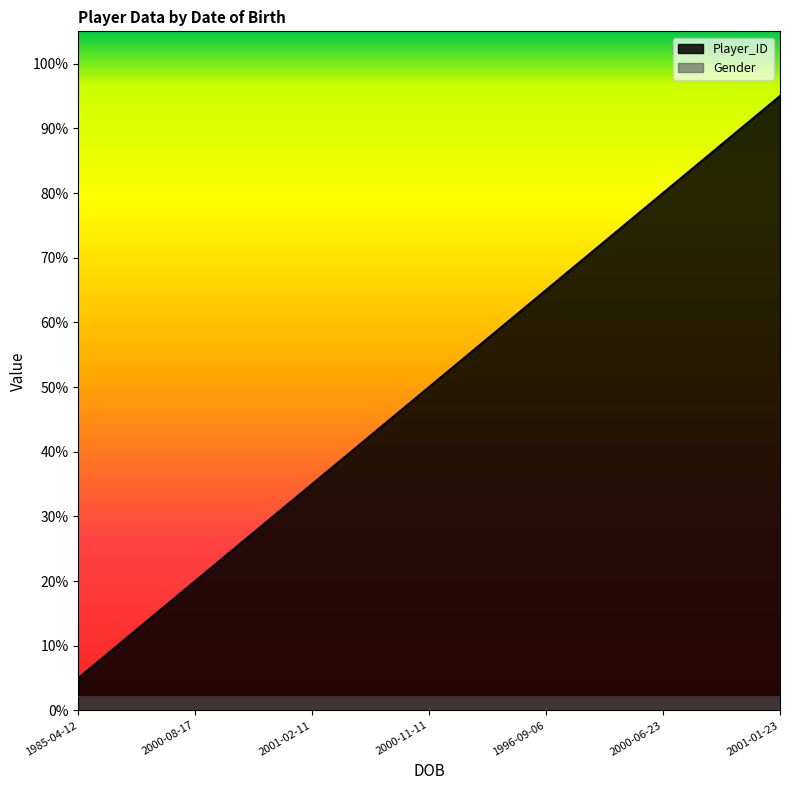

What is the value of the 6th point from the left?

0.8